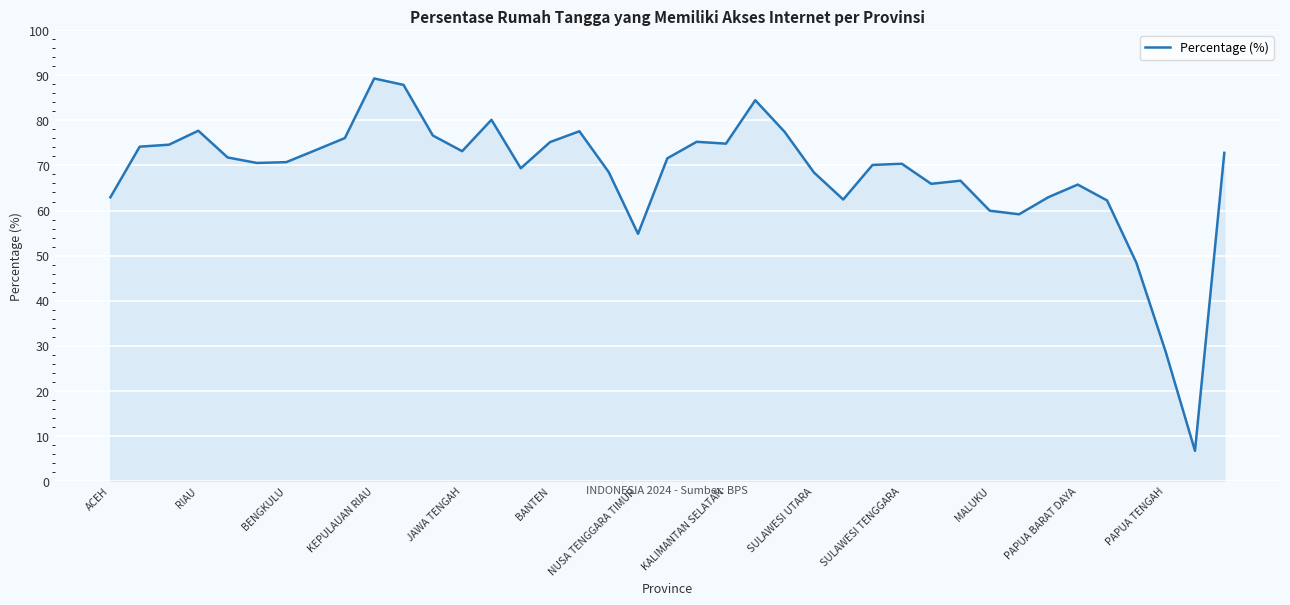

Count the number of data series in this chart.

1